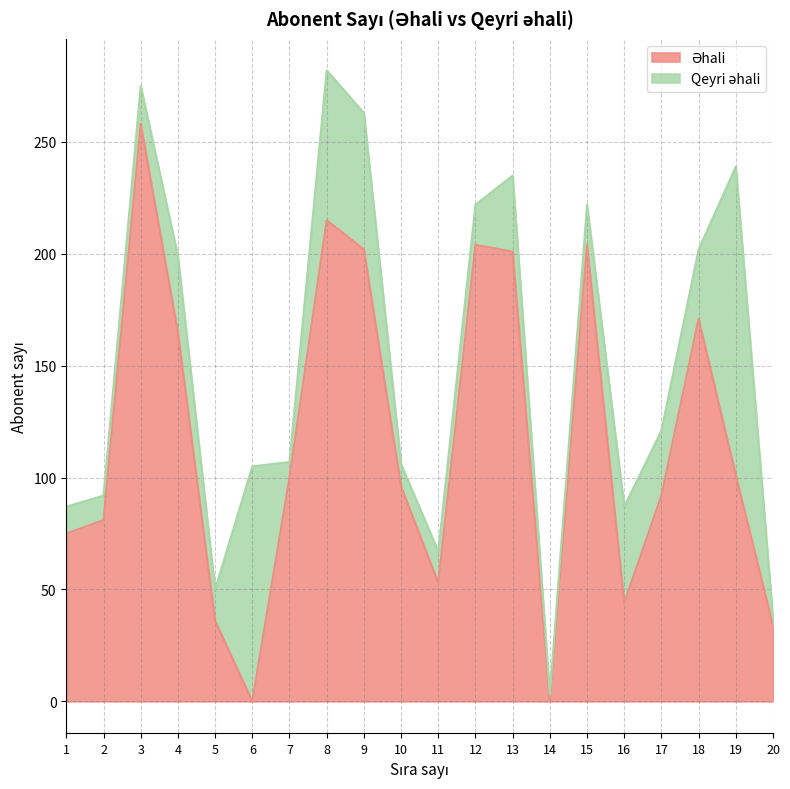

Does the chart display data point markers on the line(s)?

No